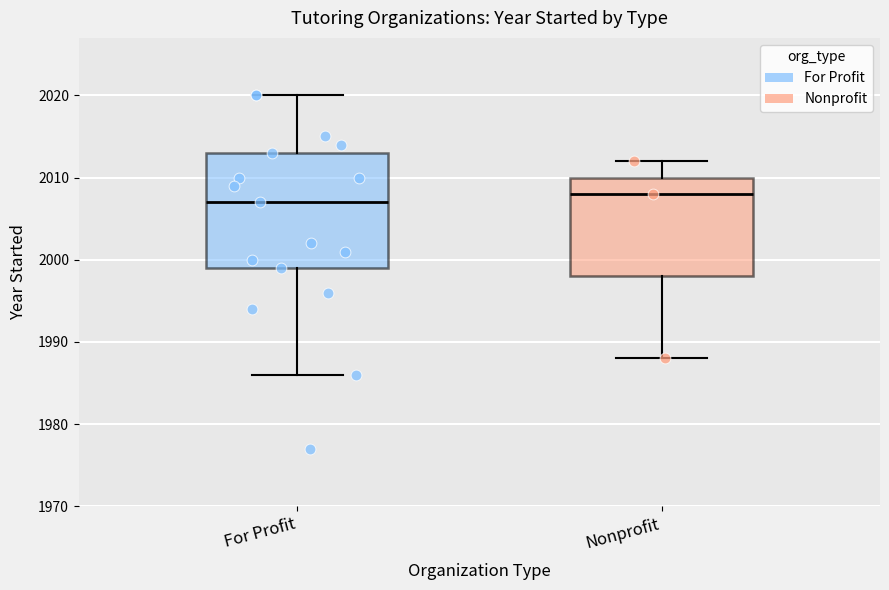

Reading left to right, read every box against the y-axis: the position of its median line, the range the box covers, and the ends of its whiskers. The values are not printed on the chart, so give them approximately, as read against the axis.

For Profit: median 2007, box 1999 to 2013, whiskers 1986 to 2020
Nonprofit: median 2008, box 1998 to 2010, whiskers 1988 to 2012